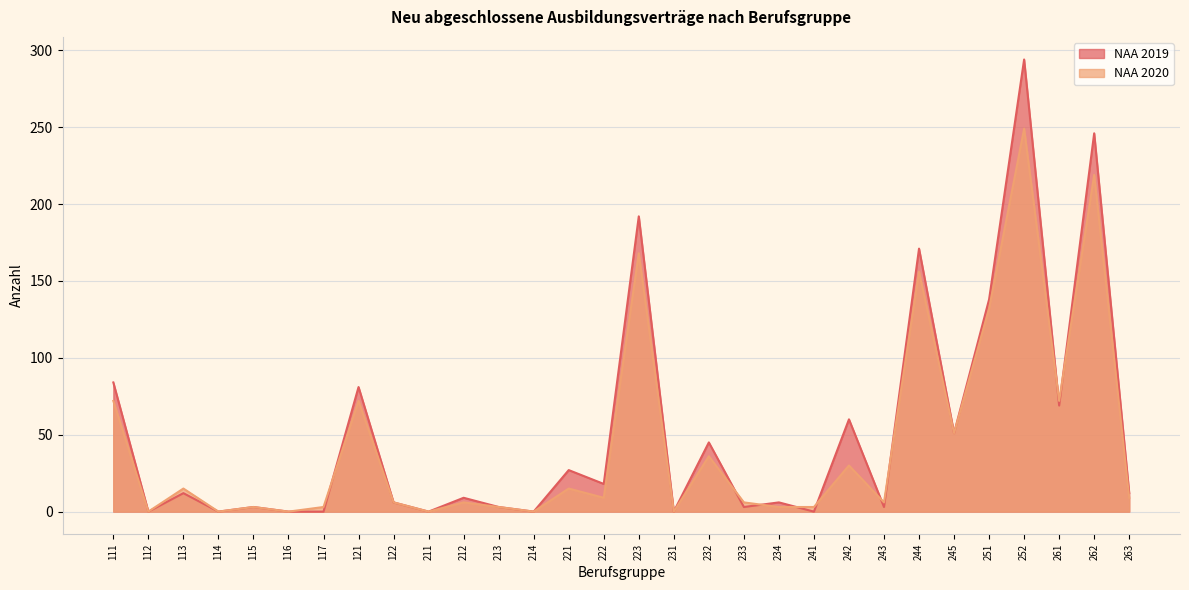

At which category does NAA 2019 reach its first local peak?

113